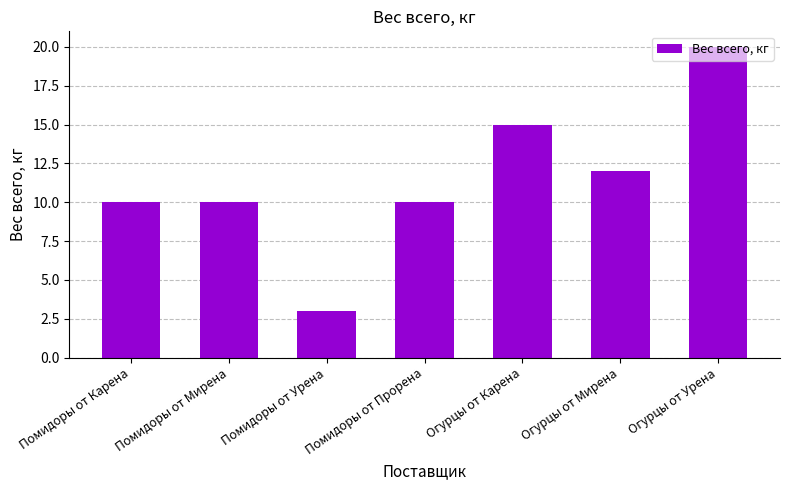

The value at Помидоры от Карена is 10. True or false?

True